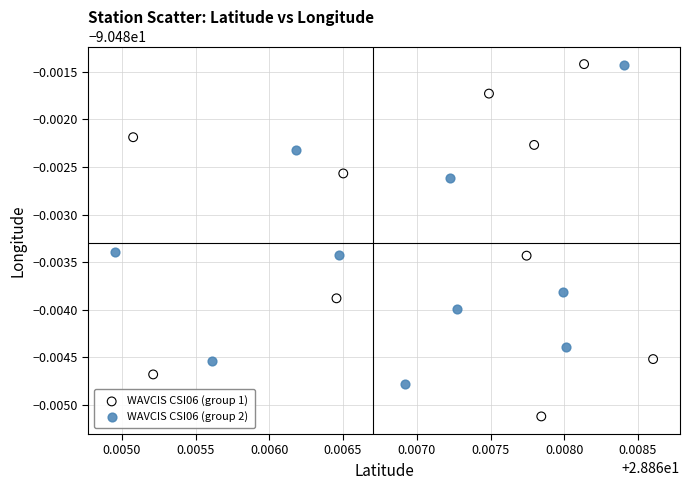

What are all the series names shown in the legend?

WAVCIS CSI06 (group 1), WAVCIS CSI06 (group 2)